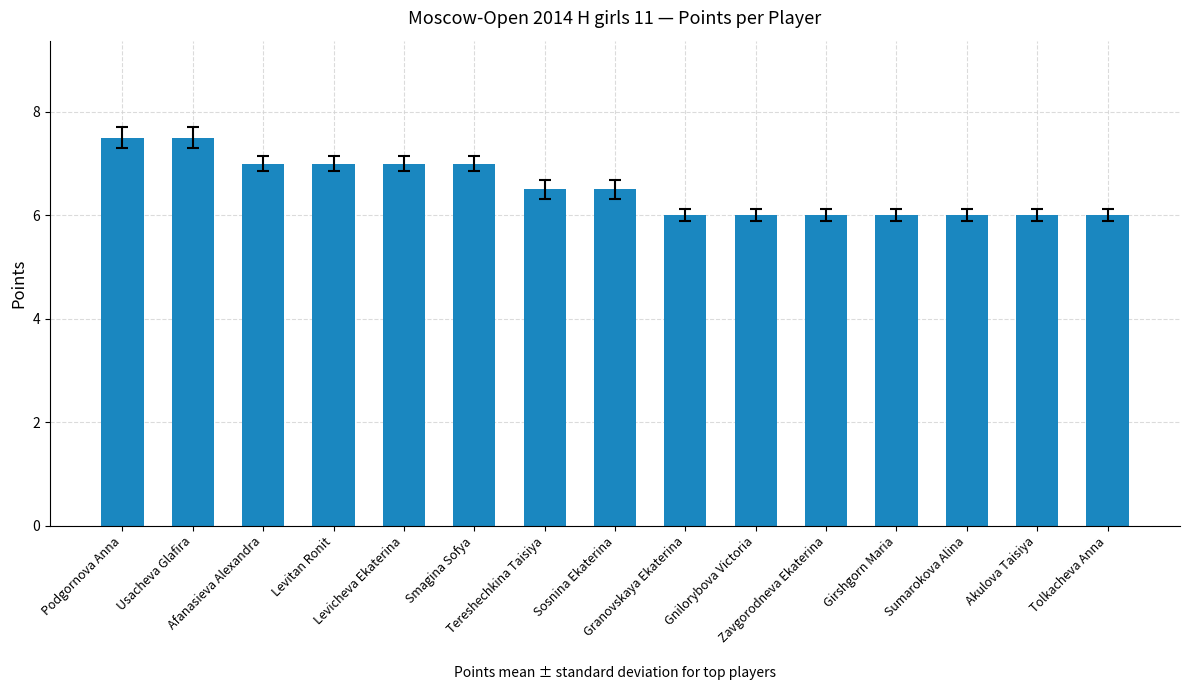

What is the change in value from Afanasieva Alexandra to Sosnina Ekaterina?

-0.5